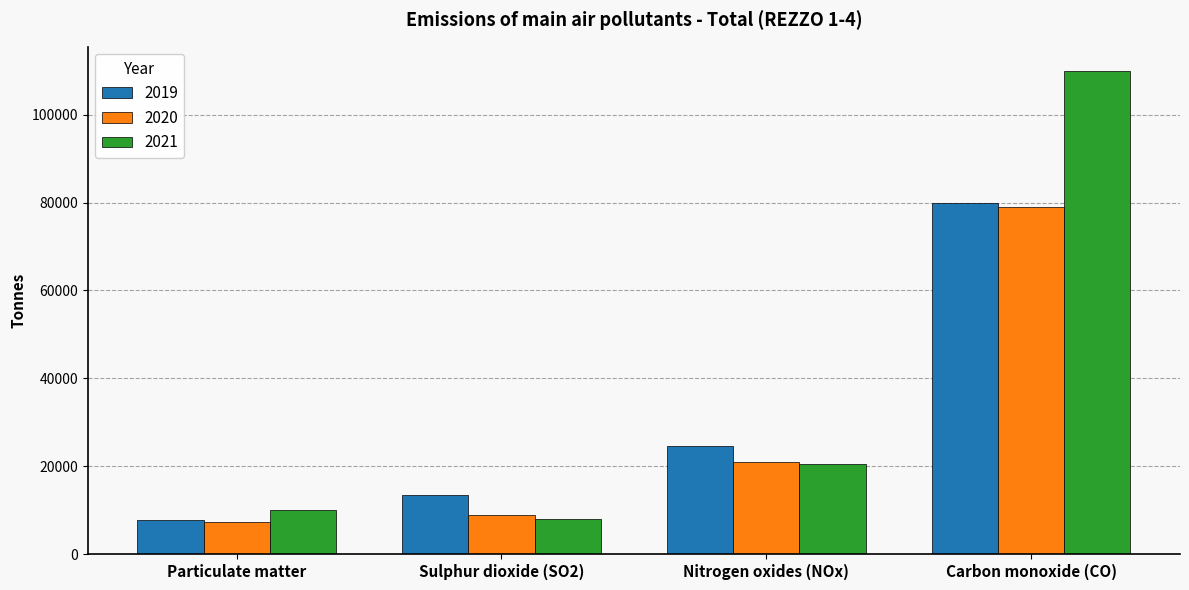

Where is 2021 nearest to the value 59003?

Nitrogen oxides (NOx)